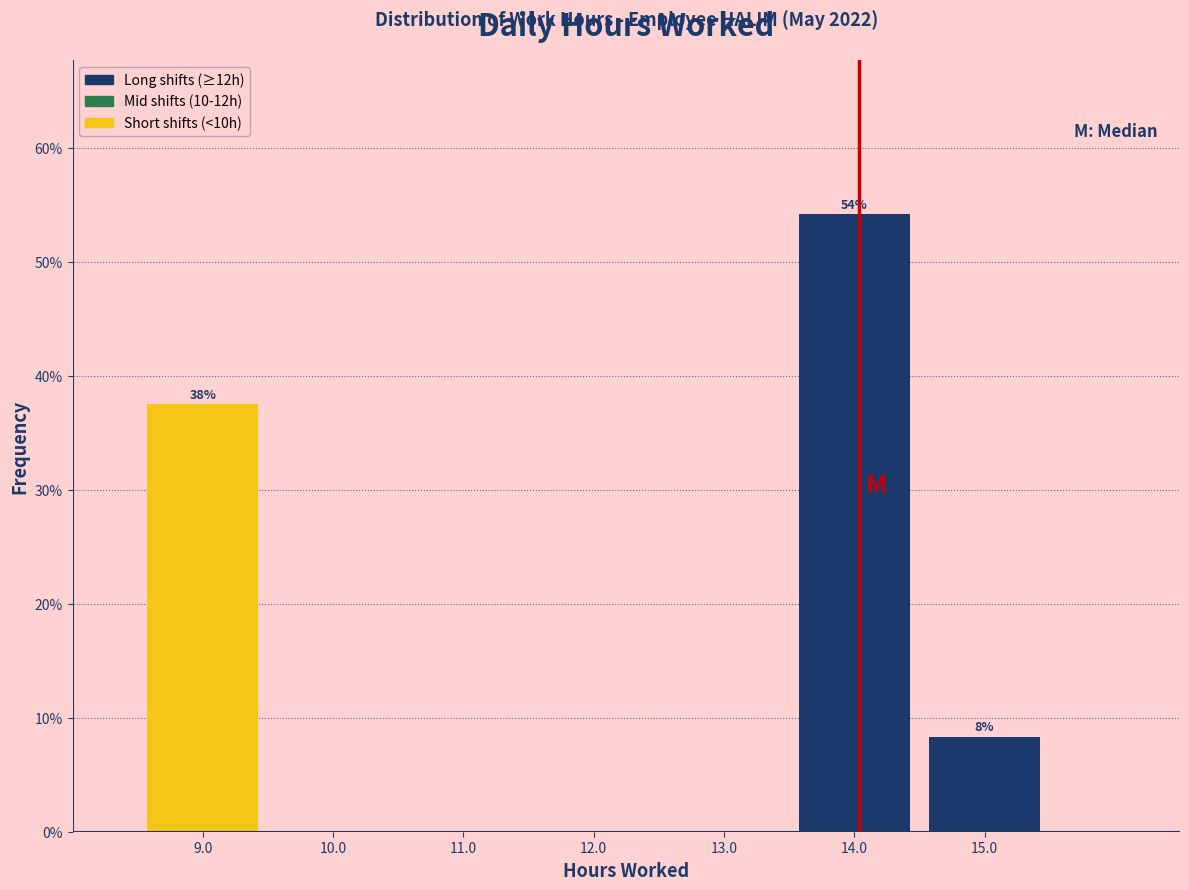

Over which range of the x-axis is the bar tallest?

13.5 to 14.5